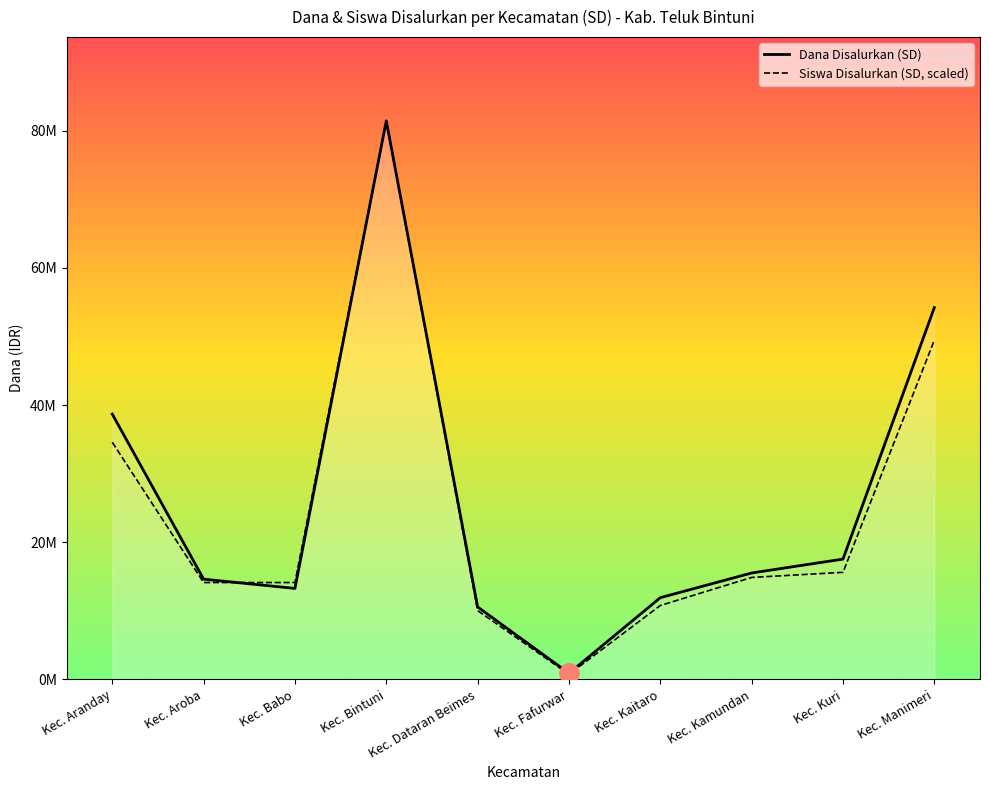

Which has a higher value, Kec. Babo or Kec. Manimeri?

Kec. Manimeri